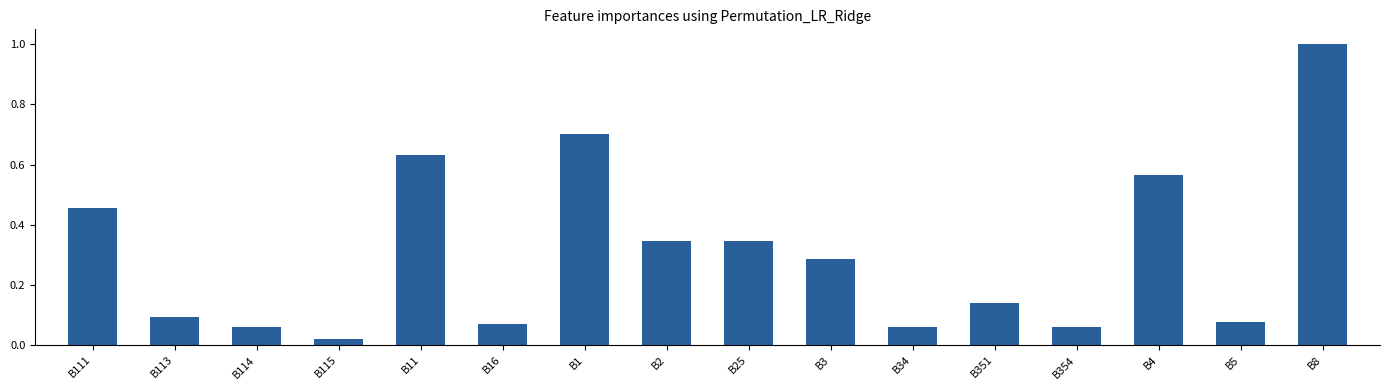

Between B5 and B34, which is larger?

B5